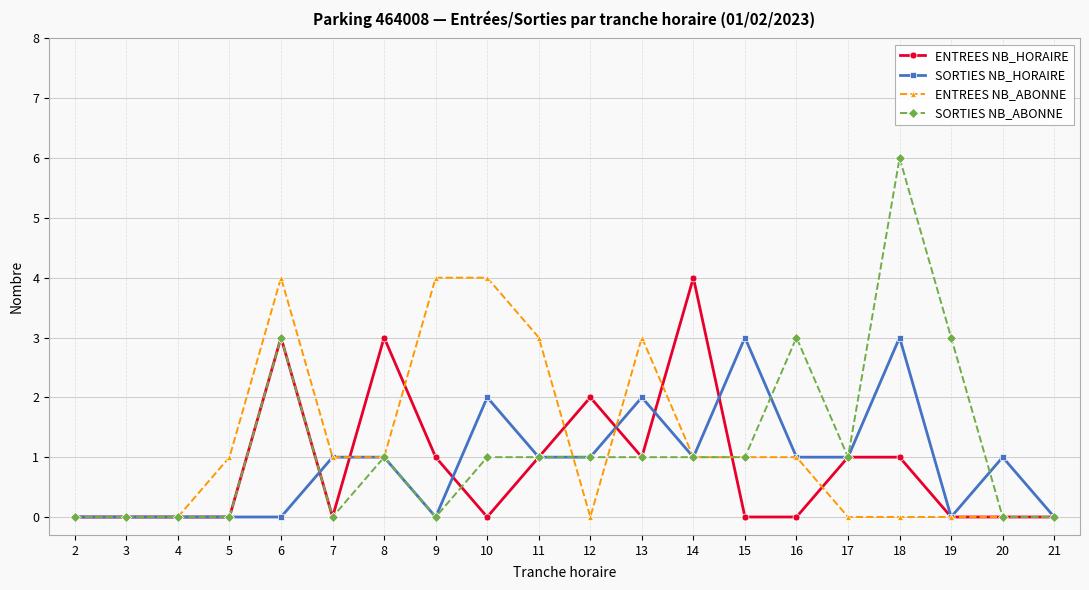

The SORTIES NB_HORAIRE series shows 2 at 9. True or false?

False